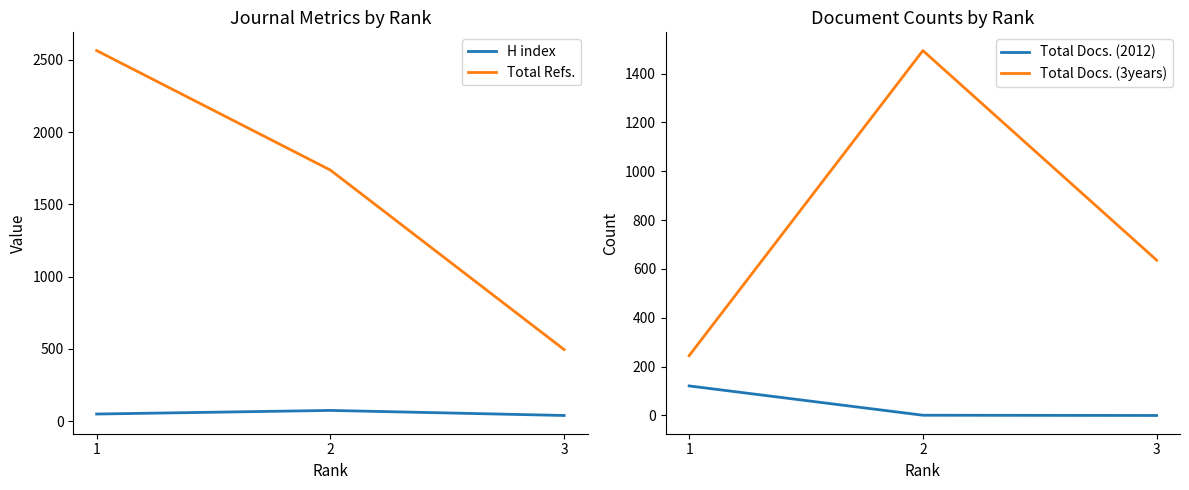

How many values in the Total Docs. (2012) series exceed 1?

1